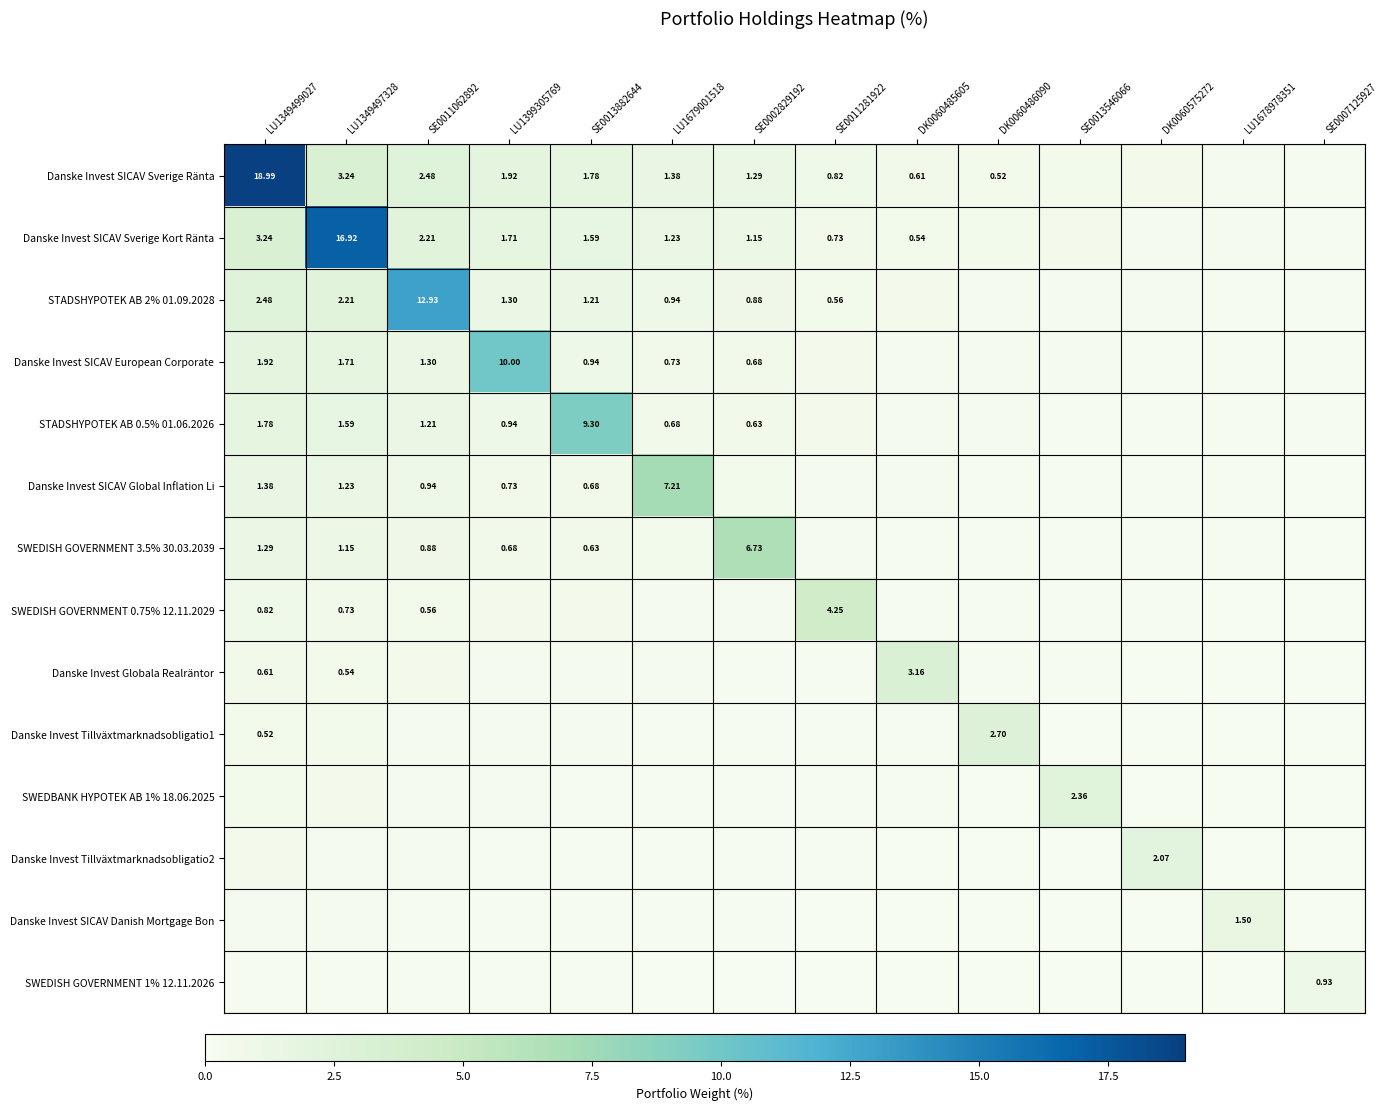

Rank the series at SE0011281922 from highest to lowest value.

SWEDISH GOVERNMENT 0.75% 12.11.2029, Danske Invest SICAV Sverige Ränta, Danske Invest SICAV Sverige Kort Ränta, STADSHYPOTEK AB 2% 01.09.2028, Danske Invest SICAV European Corporate, STADSHYPOTEK AB 0.5% 01.06.2026, Danske Invest SICAV Global Inflation Li, SWEDISH GOVERNMENT 3.5% 30.03.2039, Danske Invest Globala Realräntor, Danske Invest Tillväxtmarknadsobligatio1, SWEDBANK HYPOTEK AB 1% 18.06.2025, Danske Invest Tillväxtmarknadsobligatio2, Danske Invest SICAV Danish Mortgage Bon, SWEDISH GOVERNMENT 1% 12.11.2026